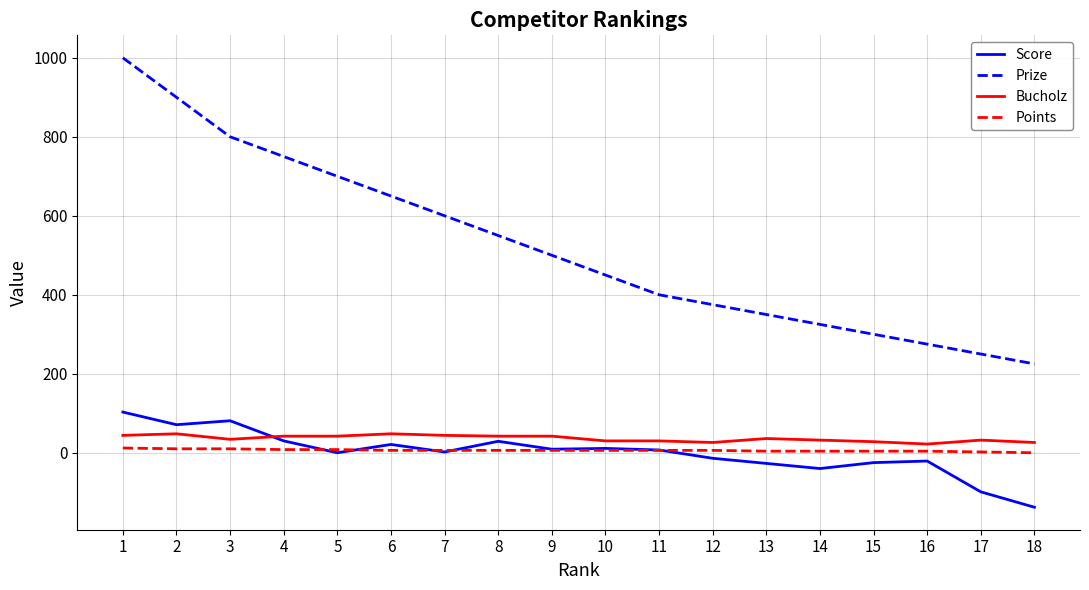

Rank the categories by Prize value from lowest to highest.

18, 17, 16, 15, 14, 13, 12, 11, 10, 9, 8, 7, 6, 5, 4, 3, 2, 1